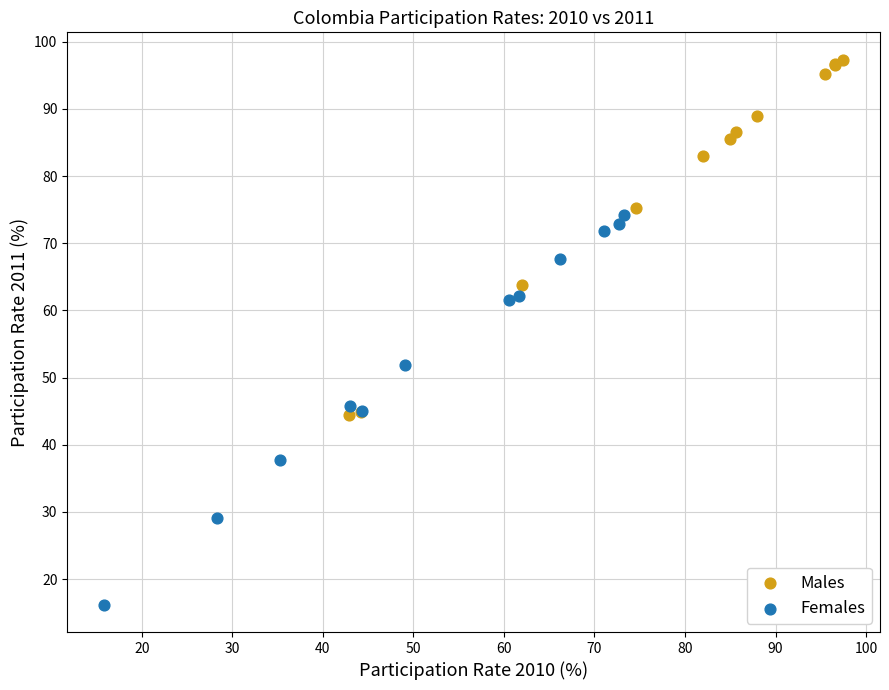

Which series has the largest Y range (max minus min)?

Females